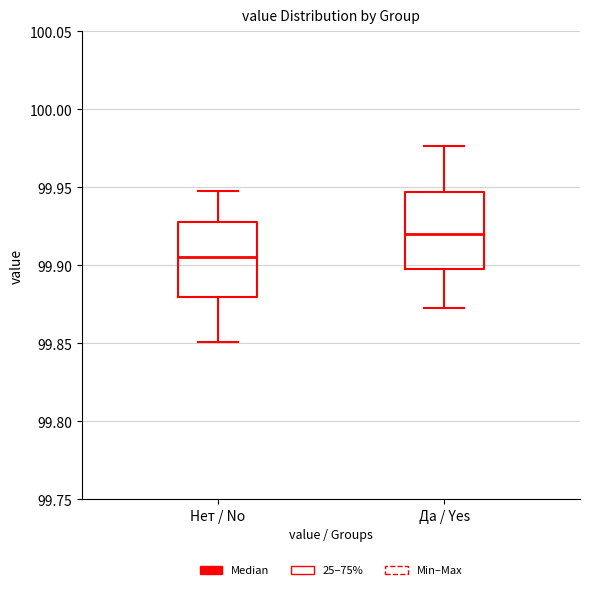

Where is the lower edge of the box for Нет / No on the y-axis? The values are not printed on the chart, so give them approximately, as read against the axis.

99.880